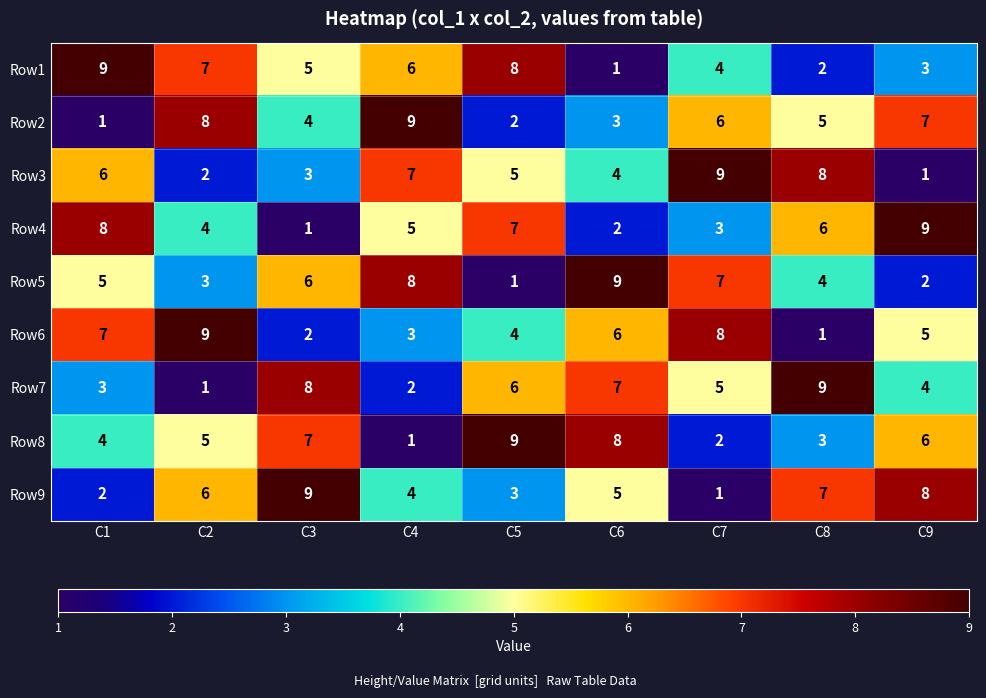

List the labels in order of Row9 value, largest first.

C3, C9, C8, C2, C6, C4, C5, C1, C7